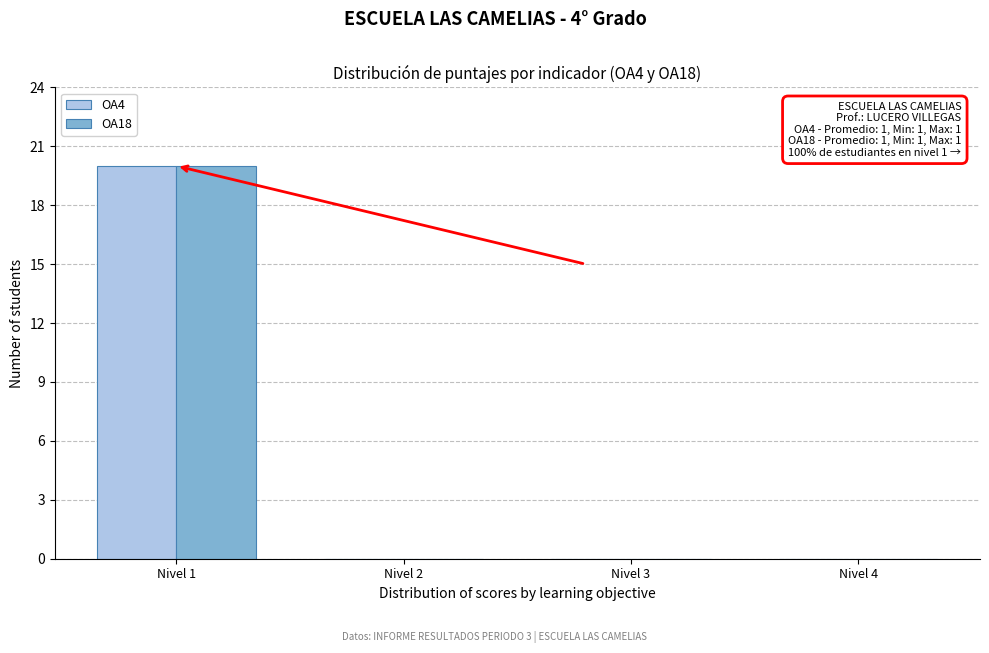

Reading right to left, extract all data points from this chart.

OA4: Nivel 4=0	Nivel 3=0	Nivel 2=0	Nivel 1=20
OA18: Nivel 4=0	Nivel 3=0	Nivel 2=0	Nivel 1=20